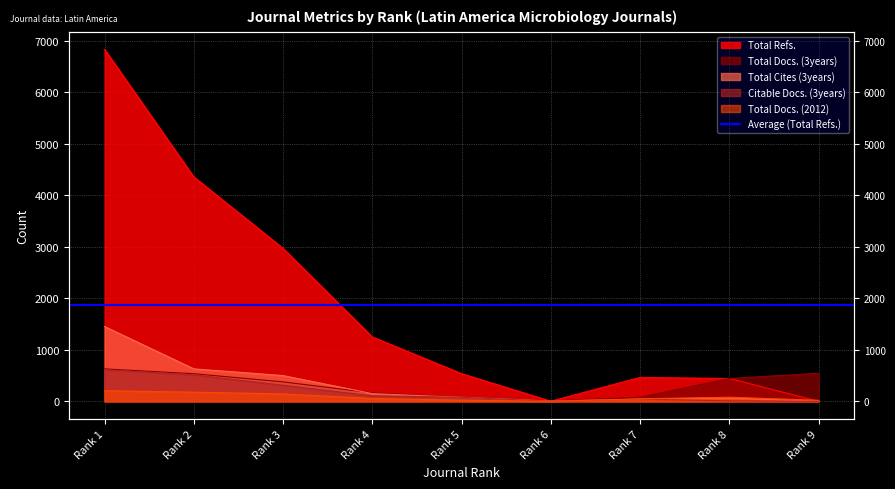

The Total Cites (3years) series shows 257 at Rank 4. True or false?

False